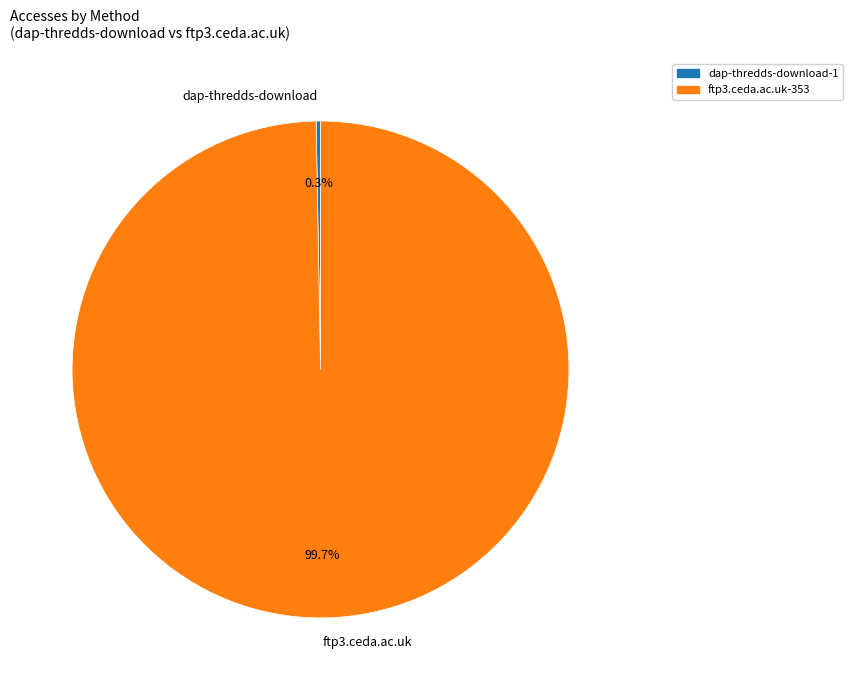

To the nearest percent, what is the difference between the largest and smallest slice percentages?

99%